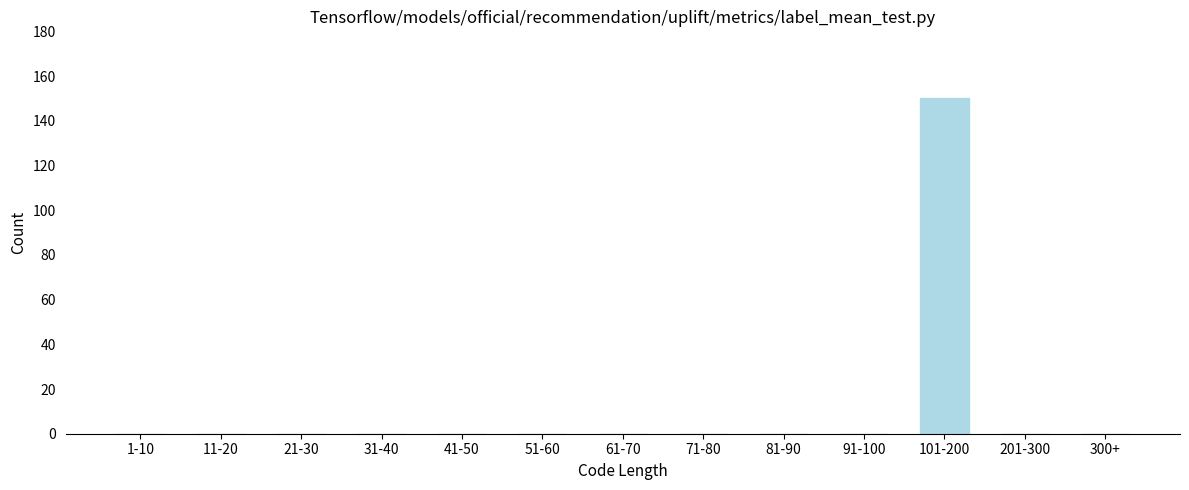

Reading right to left, transcribe all the data shown in this chart.

300+=0	201-300=0	101-200=150	91-100=0	81-90=0	71-80=0	61-70=0	51-60=0	41-50=0	31-40=0	21-30=0	11-20=0	1-10=0